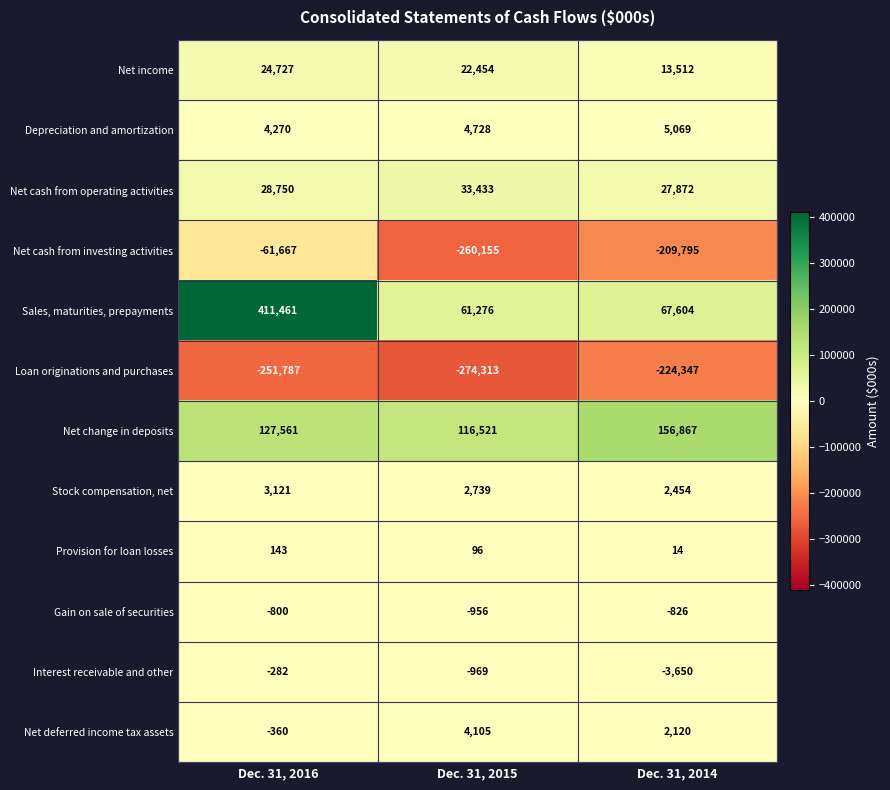

The value of Net change in deposits at Dec. 31, 2014 is 156867. True or false?

True